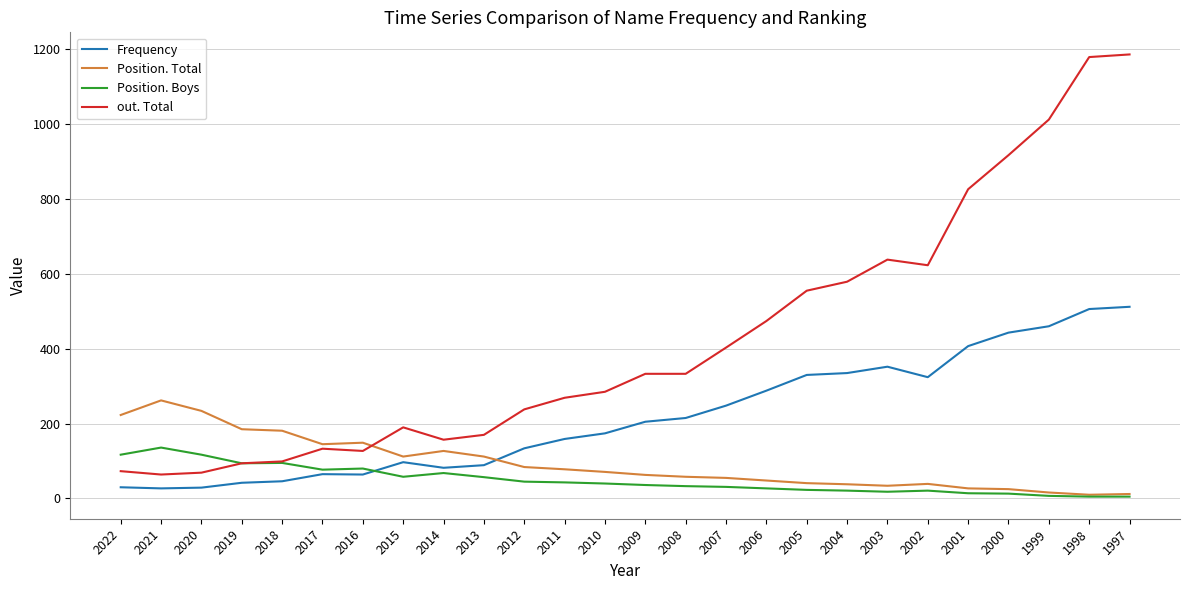

What is the maximum value shown in the chart?

1186